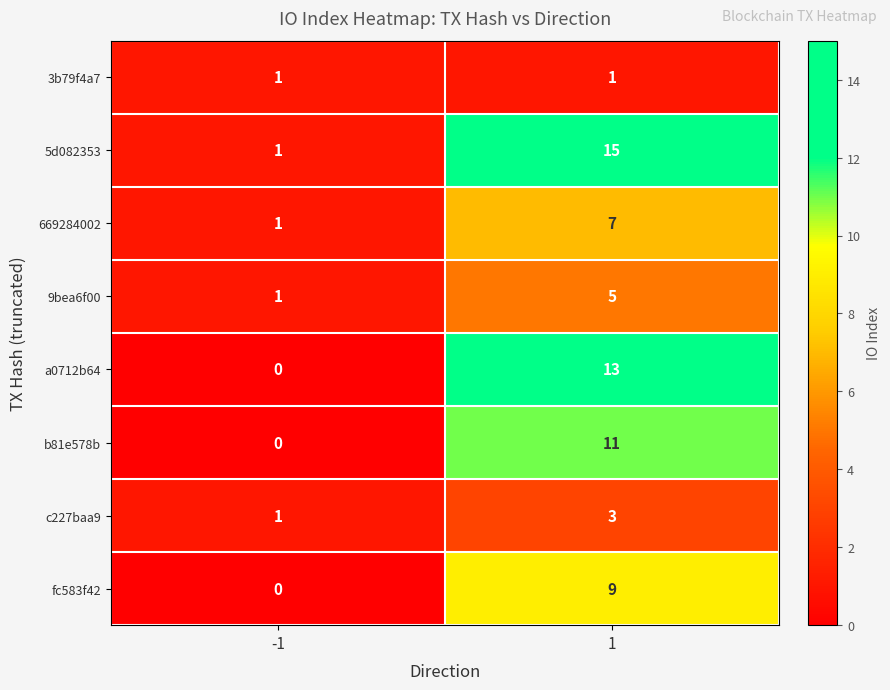

Reading right to left, transcribe all the data shown in this chart.

3b79f4a7: 1=1	-1=1
5d082353: 1=15	-1=1
669284002: 1=7	-1=1
9bea6f00: 1=5	-1=1
a0712b64: 1=13	-1=0
b81e578b: 1=11	-1=0
c227baa9: 1=3	-1=1
fc583f42: 1=9	-1=0